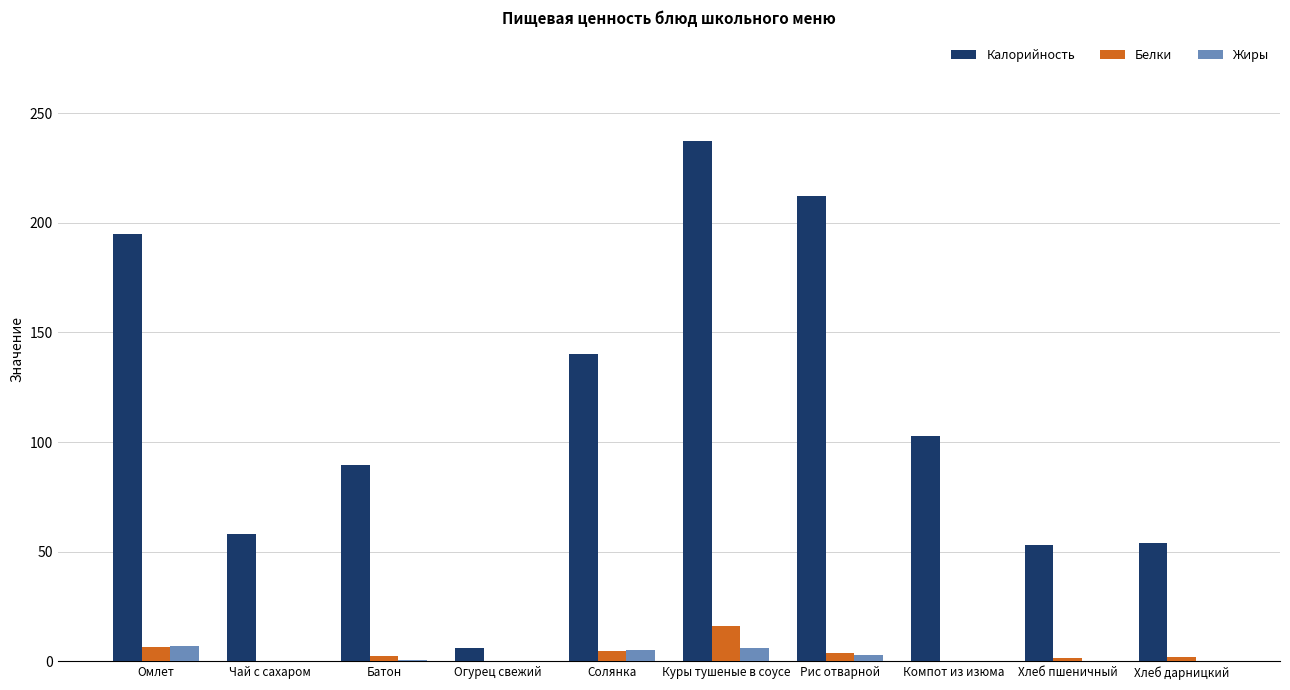

What is the approximate value of Белки at Омлет?

6.6